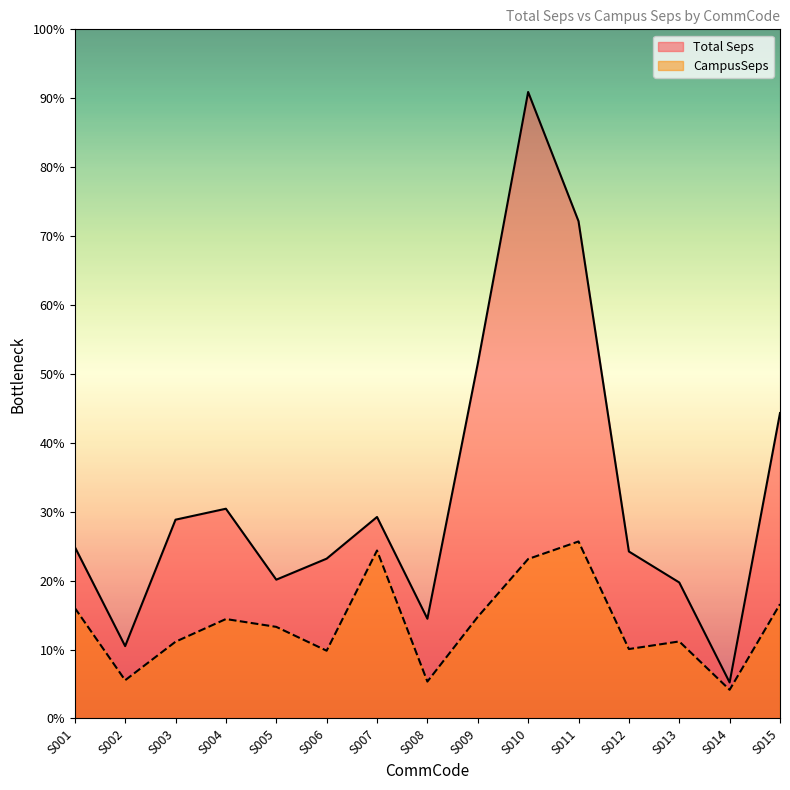

True or false: CampusSeps has more than 2 interior local peaks.

True